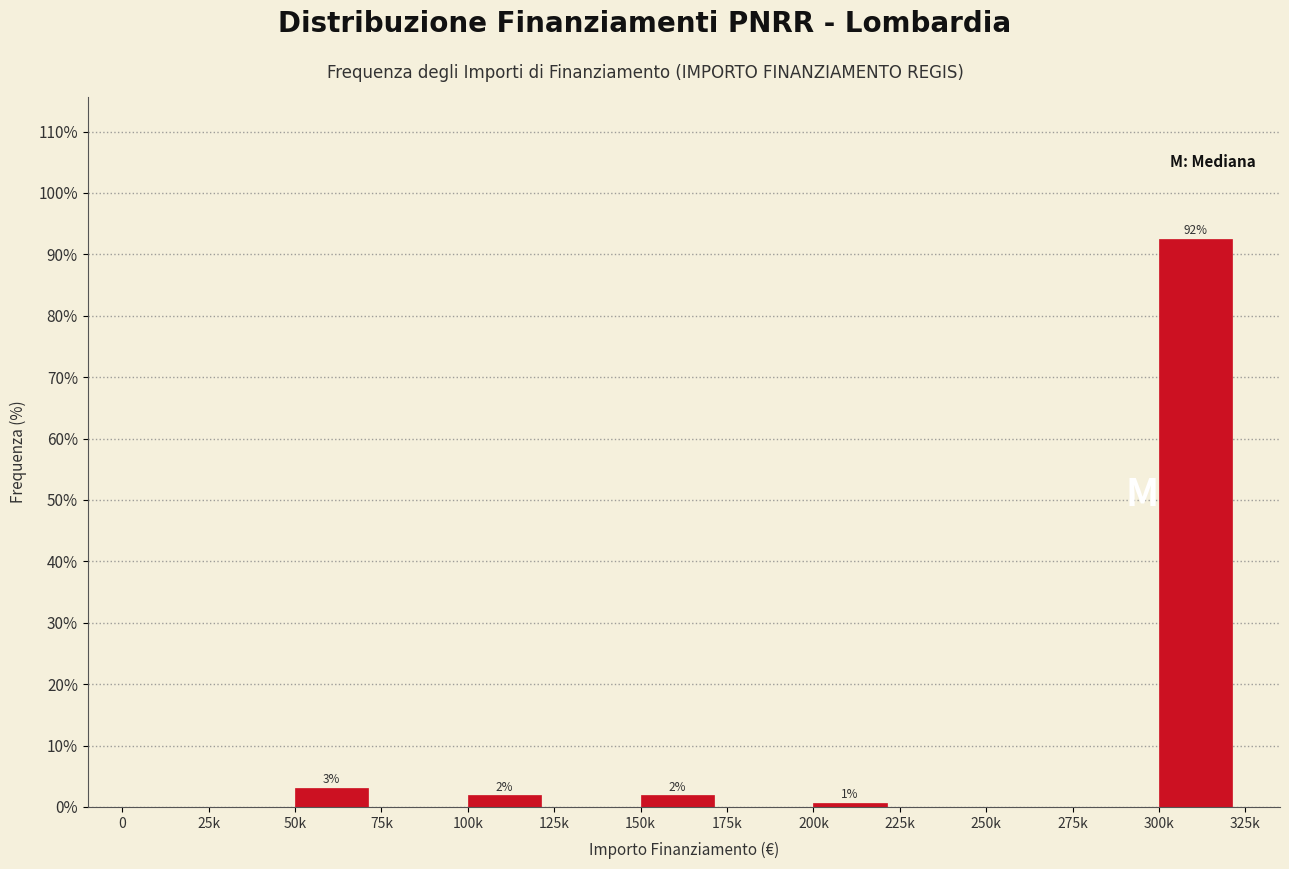

Reading right to left, what are all the values shown in this chart?

300k=92.5	275k=0.0	250k=0.0	225k=0.0	200k=0.6	175k=0.0	150k=1.9	125k=0.0	100k=1.9	75k=0.0	50k=3.1	25k=0.0	0=0.0